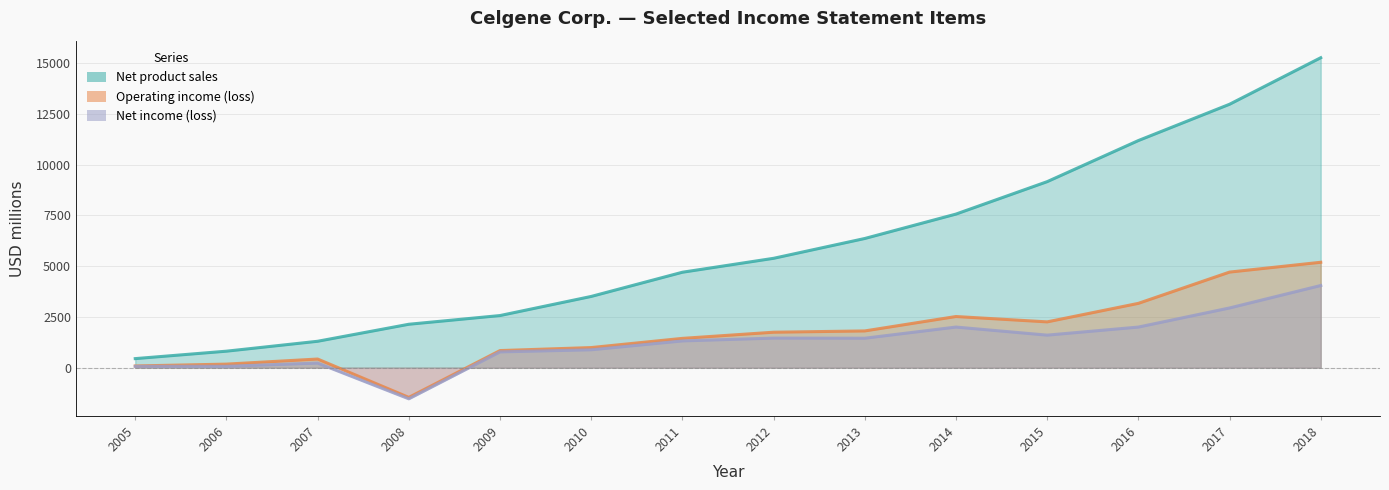

How many lines are shown in the chart?

3